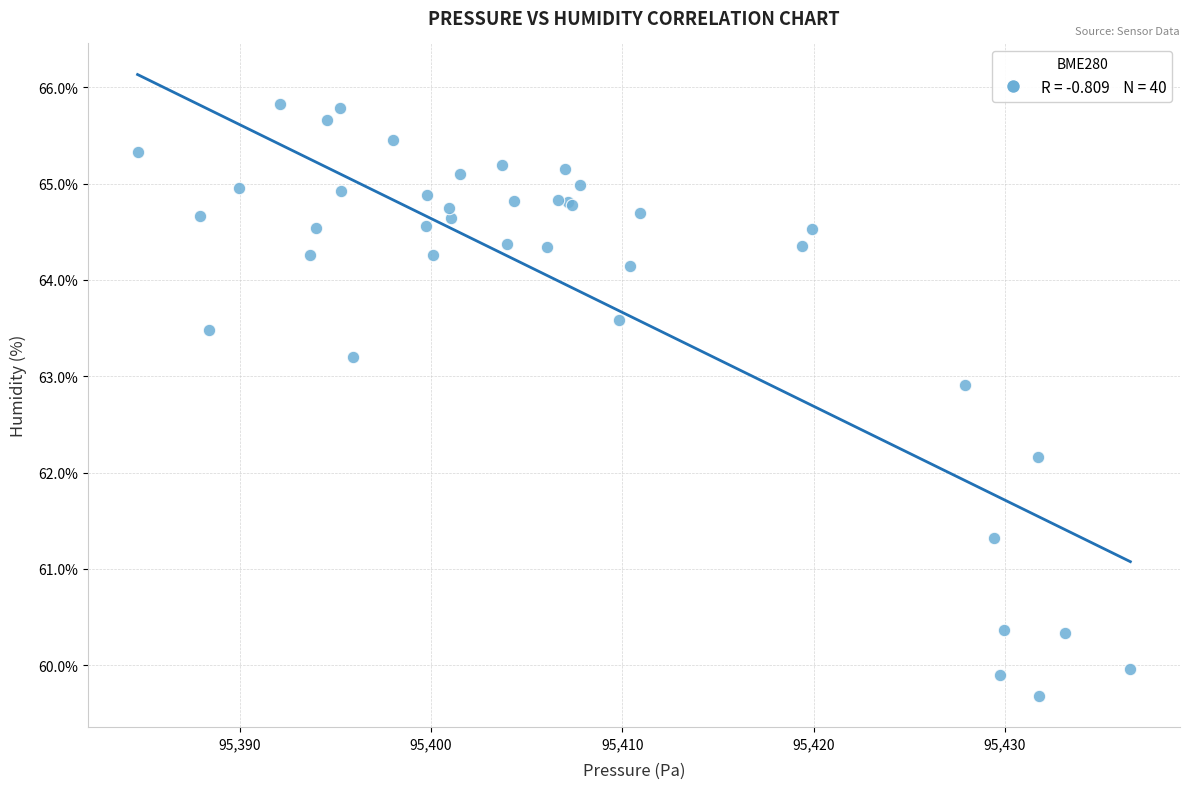

What Y value in the scatter plot is closest to 62?

62.2